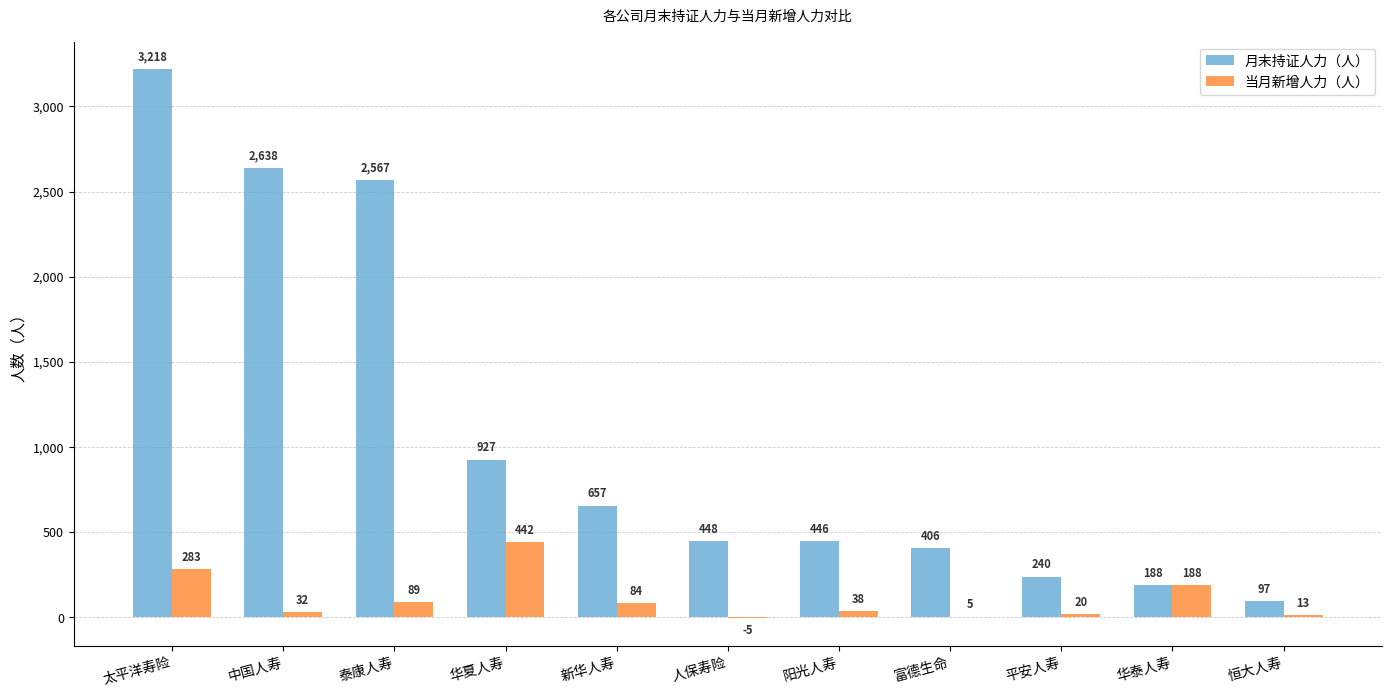

Count the number of categories in the chart.

11